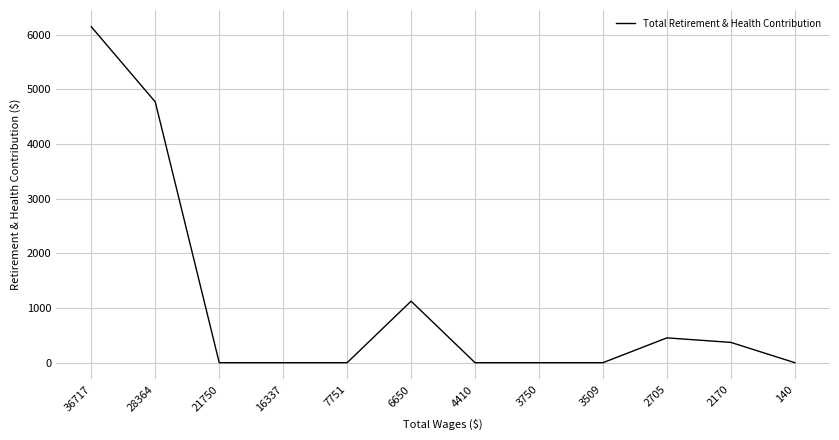

Reading left to right, list all the values displayed in this chart.

36717=6142	28364=4768	21750=0	16337=0	7751=0	6650=1125	4410=0	3750=0	3509=0	2705=454	2170=371	140=0